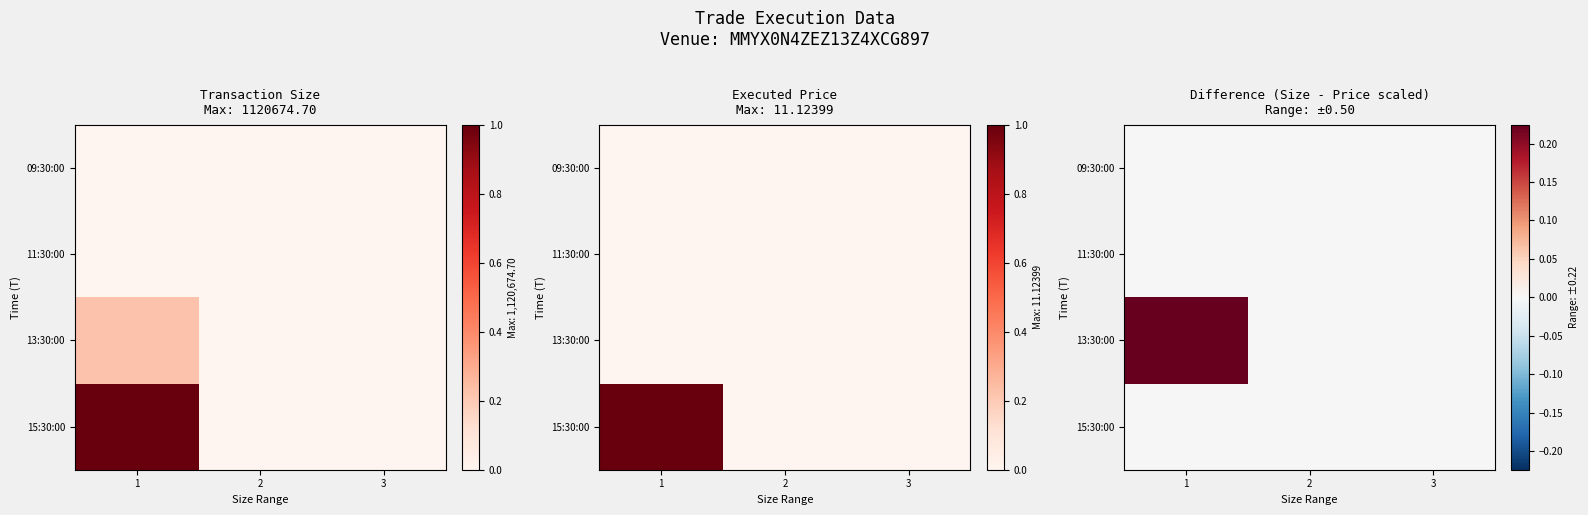

How many 15:30:00 values are between 0 and 1?

3